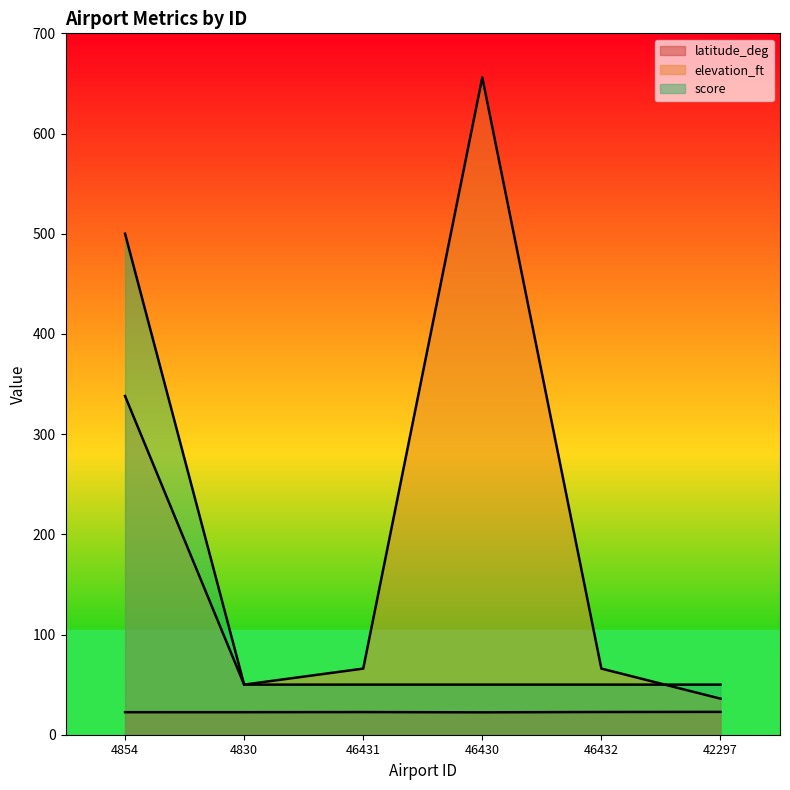

What is the label of the 6th point from the left?

42297